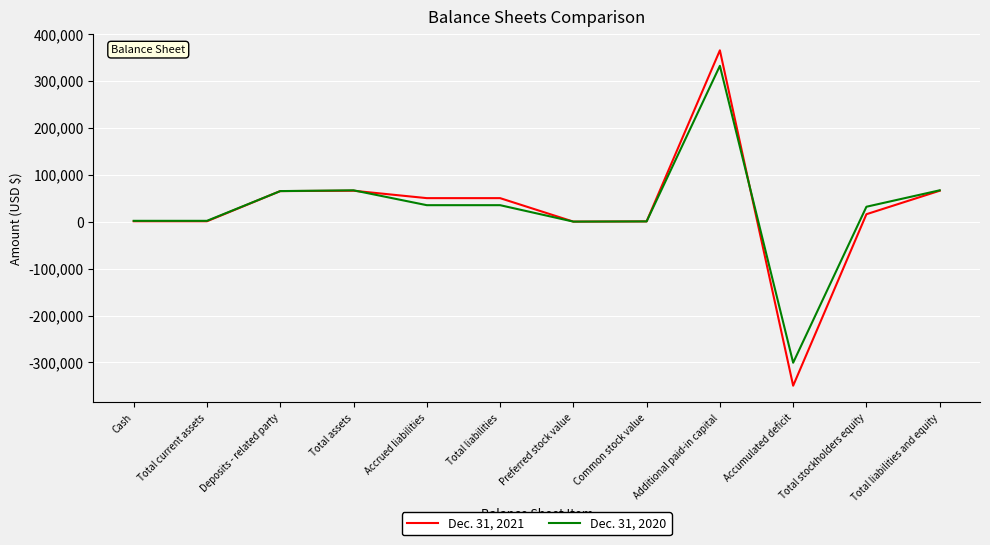

Is this an area chart (filled region under the line)?

No